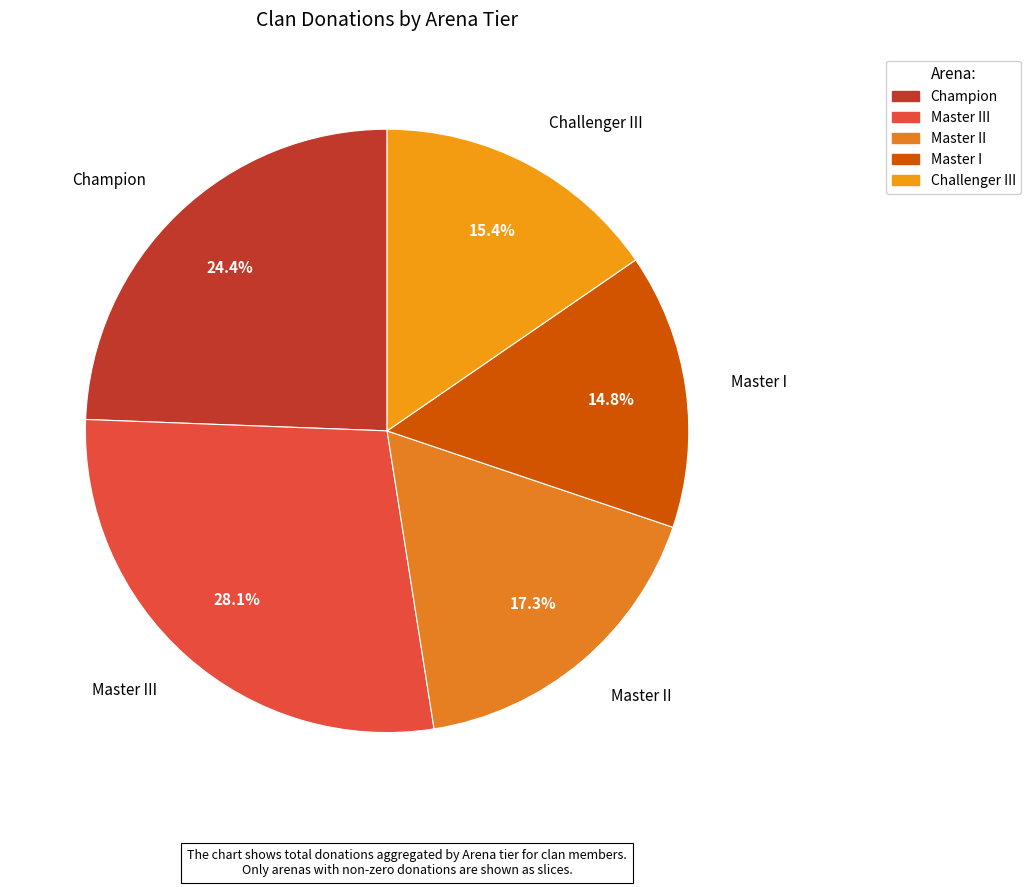

Which slice is the largest?

Master III